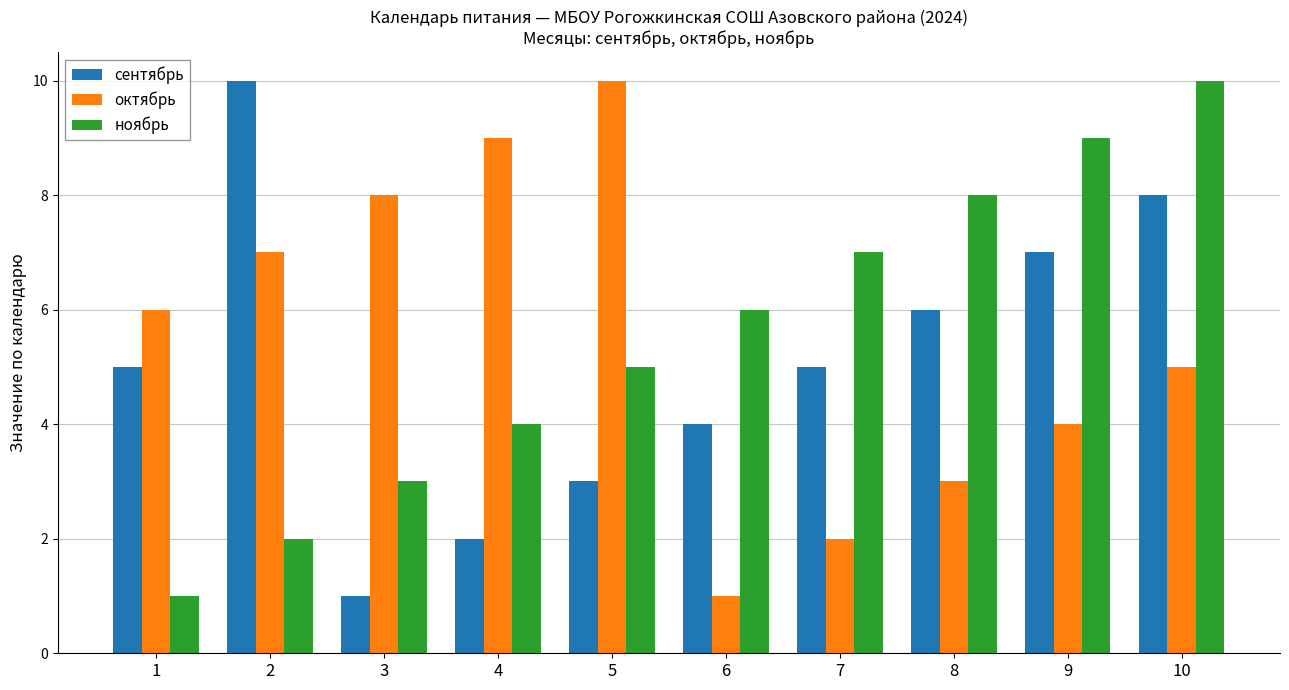

At which category is the sum across all series the highest?

10